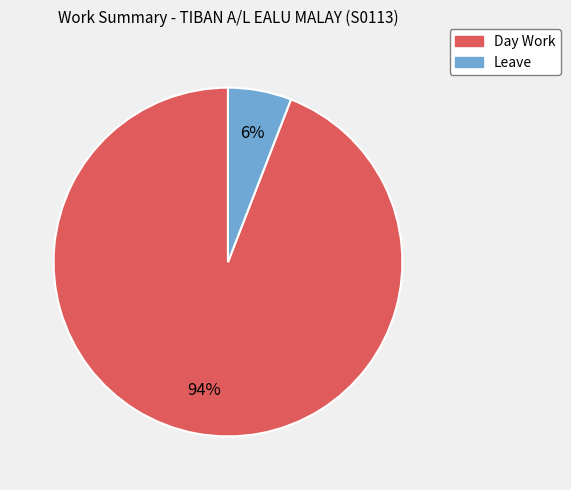

Is the sum of Day Work and Leave greater than half?

Yes